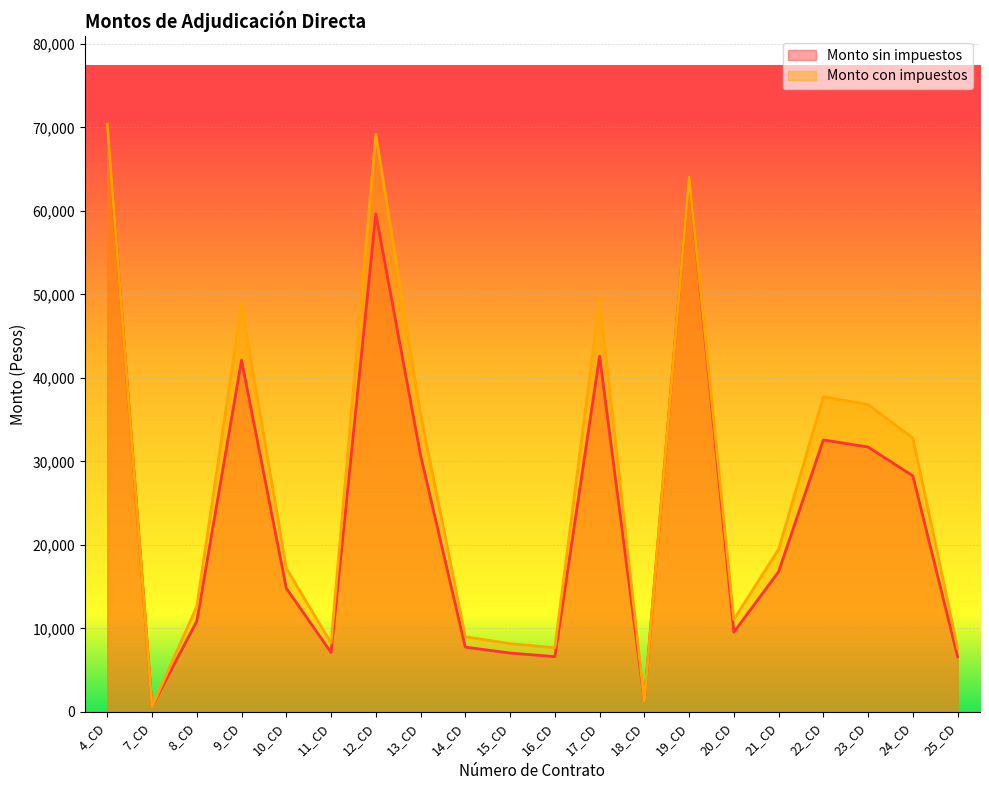

Rank the series by their maximum value, from highest to lowest.

Monto sin impuestos, Monto con impuestos